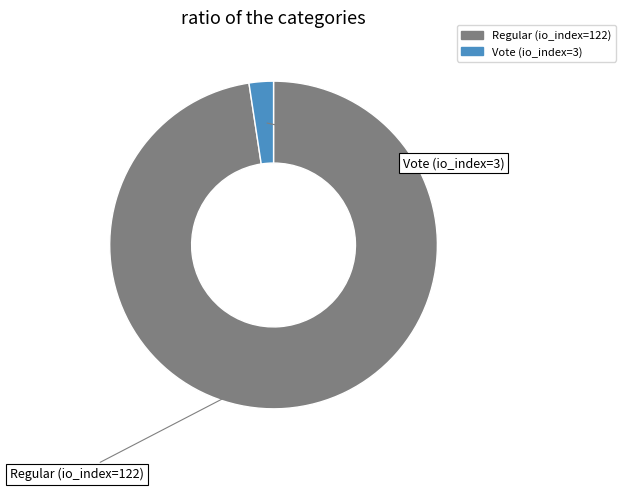

Count the number of slices in the pie.

2